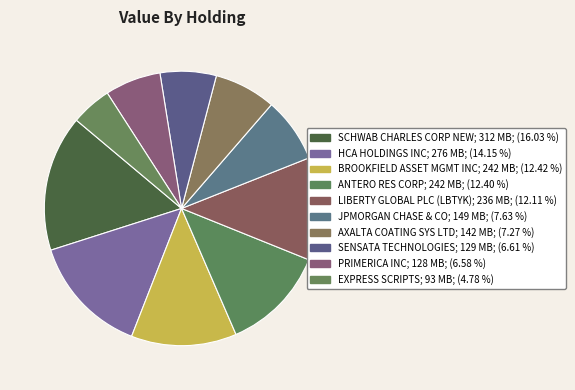

How many segments does this pie chart have?

10